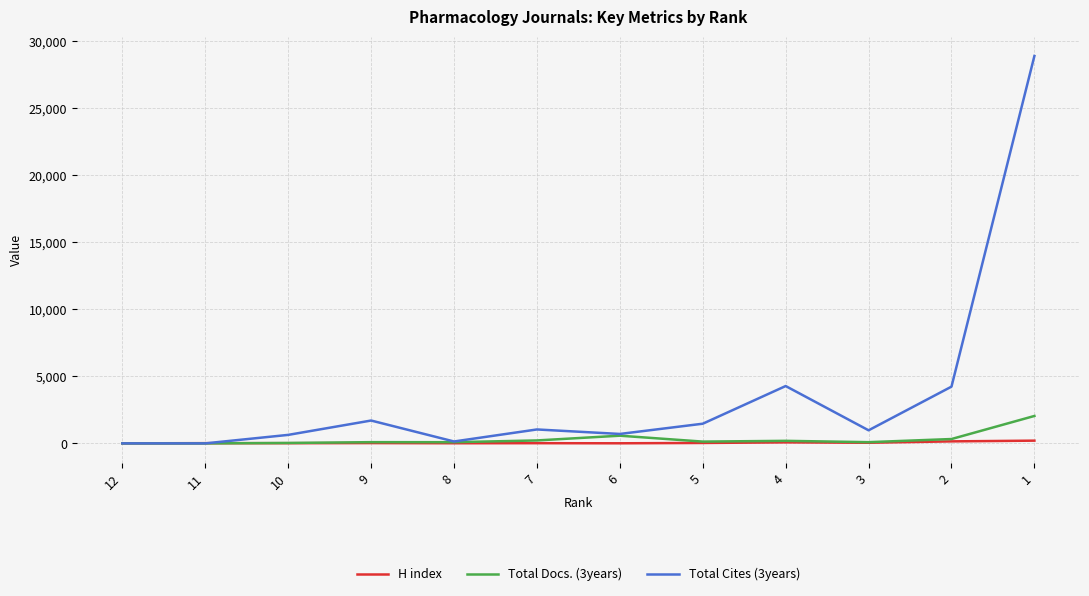

Which series has the widest spread of values?

Total Cites (3years)